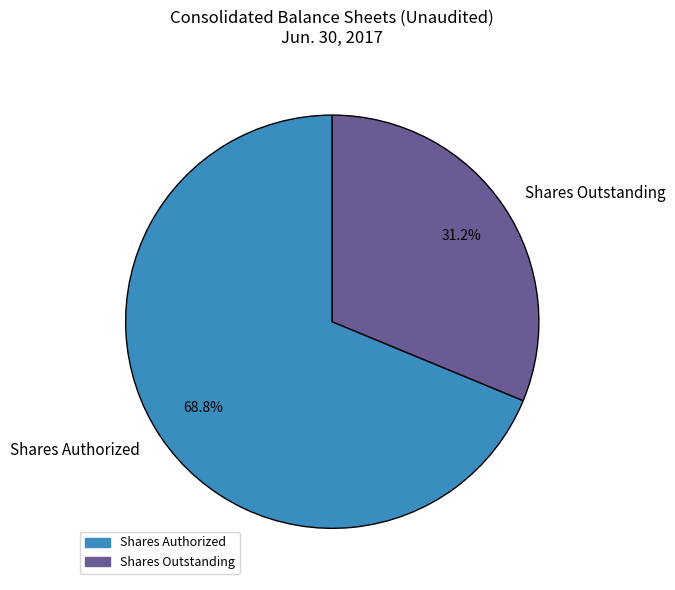

Does any single category account for the majority?

Yes